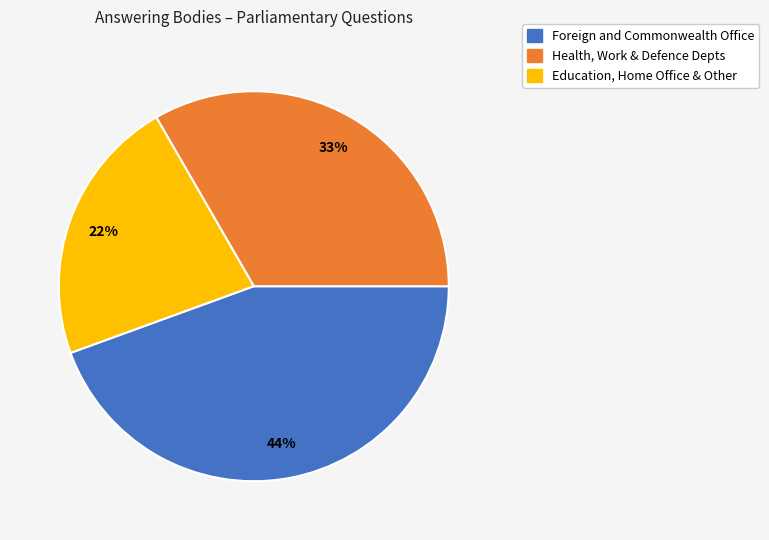

Is there any slice that represents more than half of the pie?

No